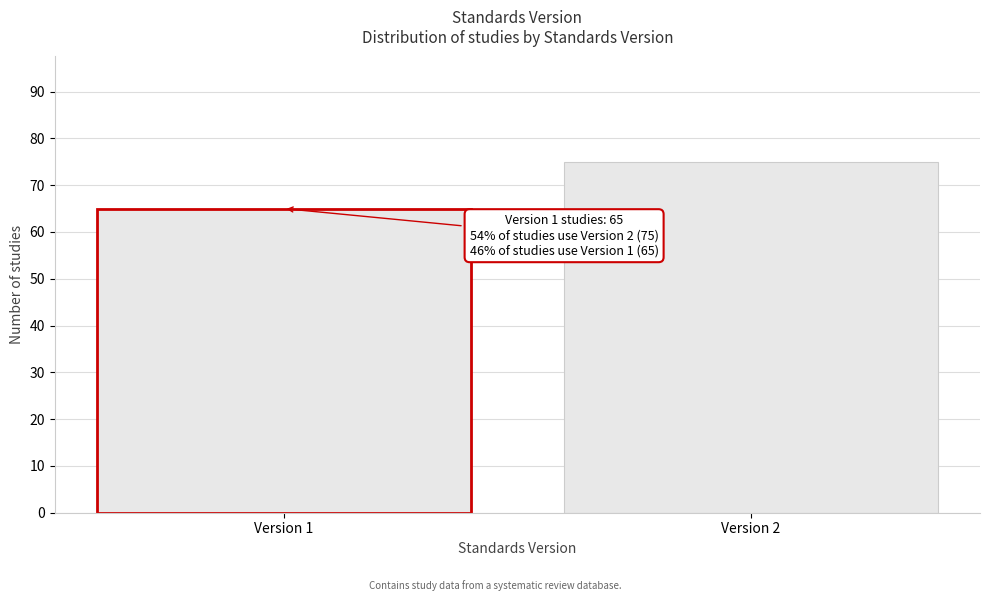

Reading right to left, what are all the values shown in this chart?

Version 2=75	Version 1=65